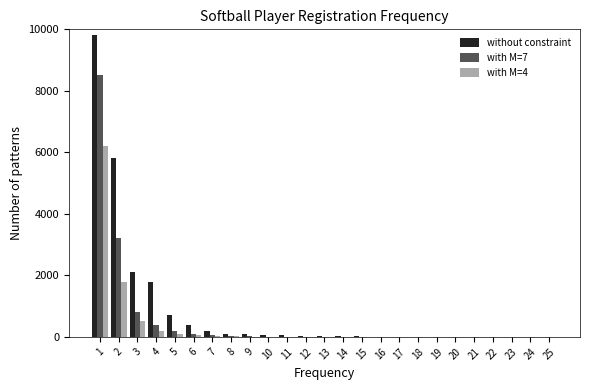

What is the sum of all without constraint values?

21228